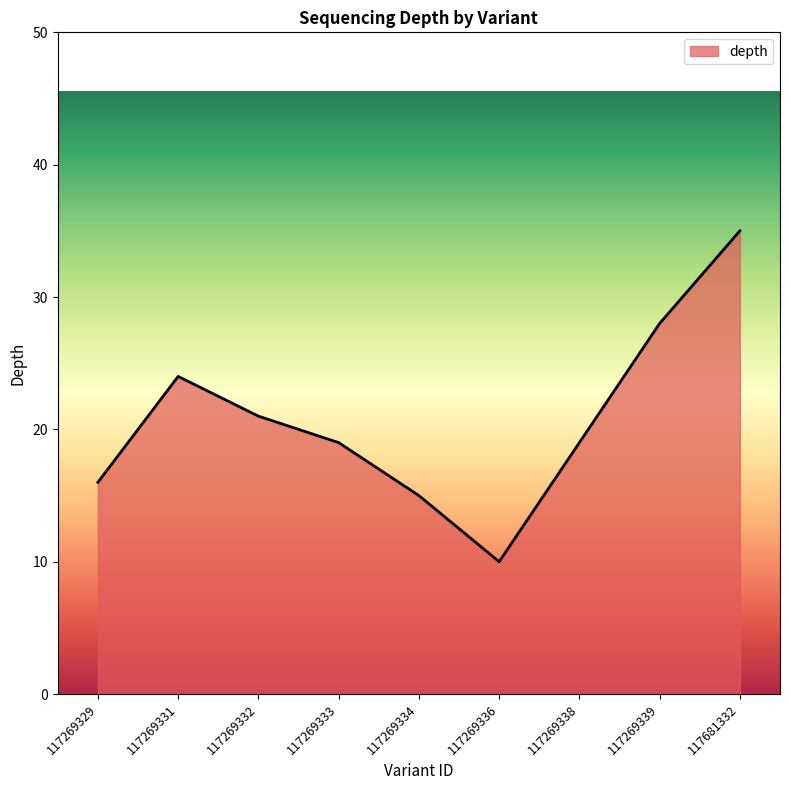

At which category does the chart reach its peak across all series?

117681332